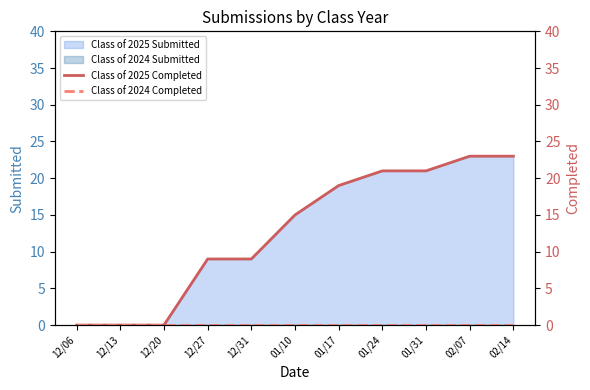

What is the highest value of the Class of 2025 Completed series?

23